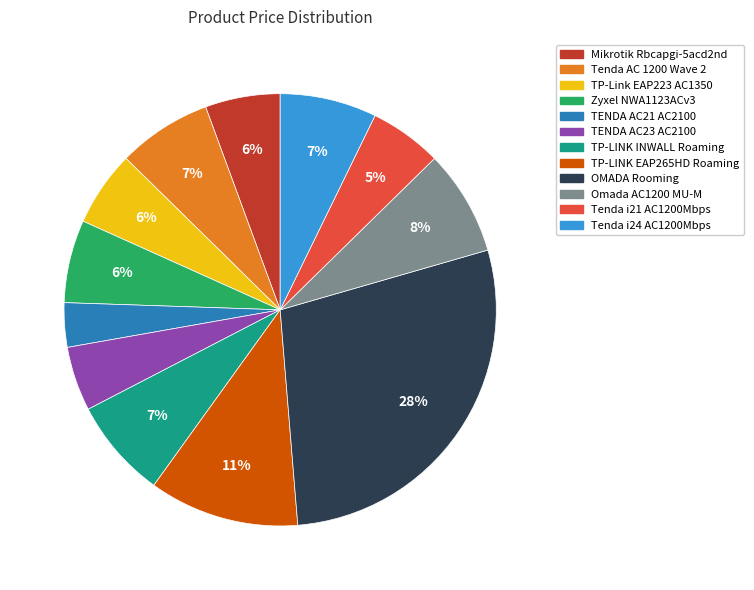

Does any single category account for the majority?

No